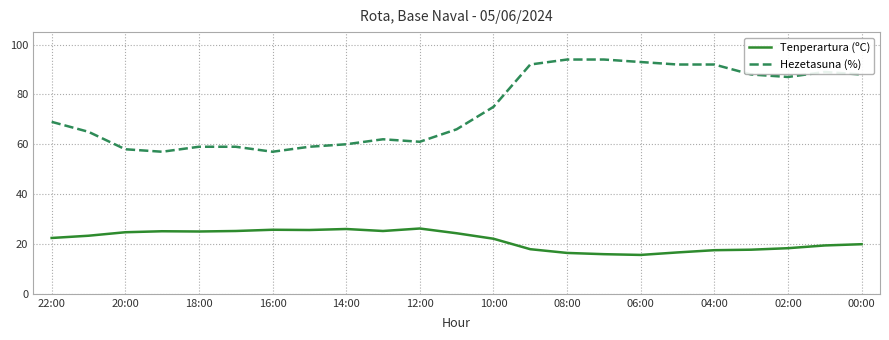

Which series has the largest range (max minus min)?

Hezetasuna (%)